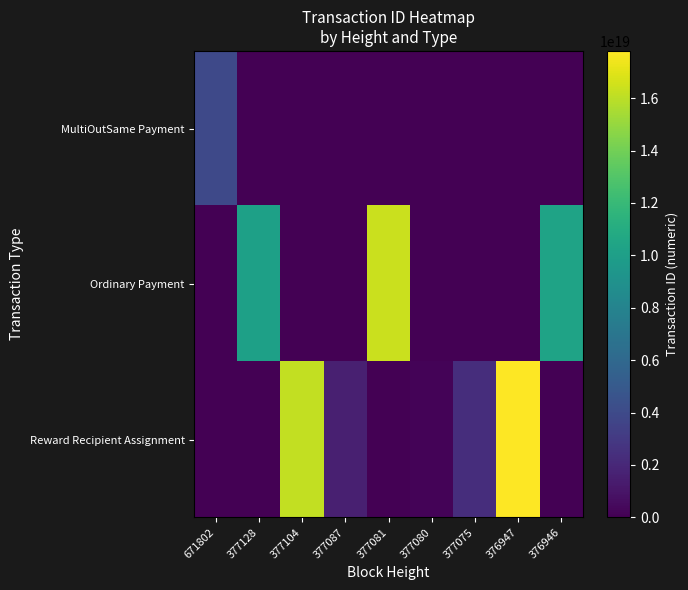

Count the number of categories in the chart.

9